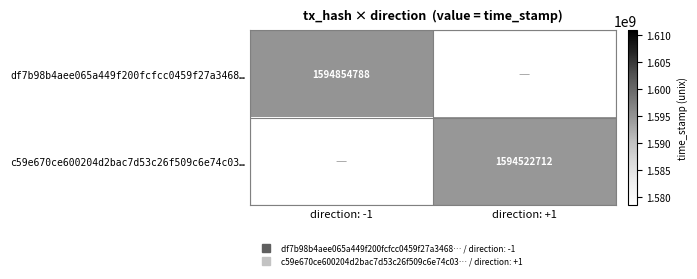

The value of c59e670ce600204d2bac7d53c26f509c6e74c03… at direction: +1 is 835901759.2. True or false?

False